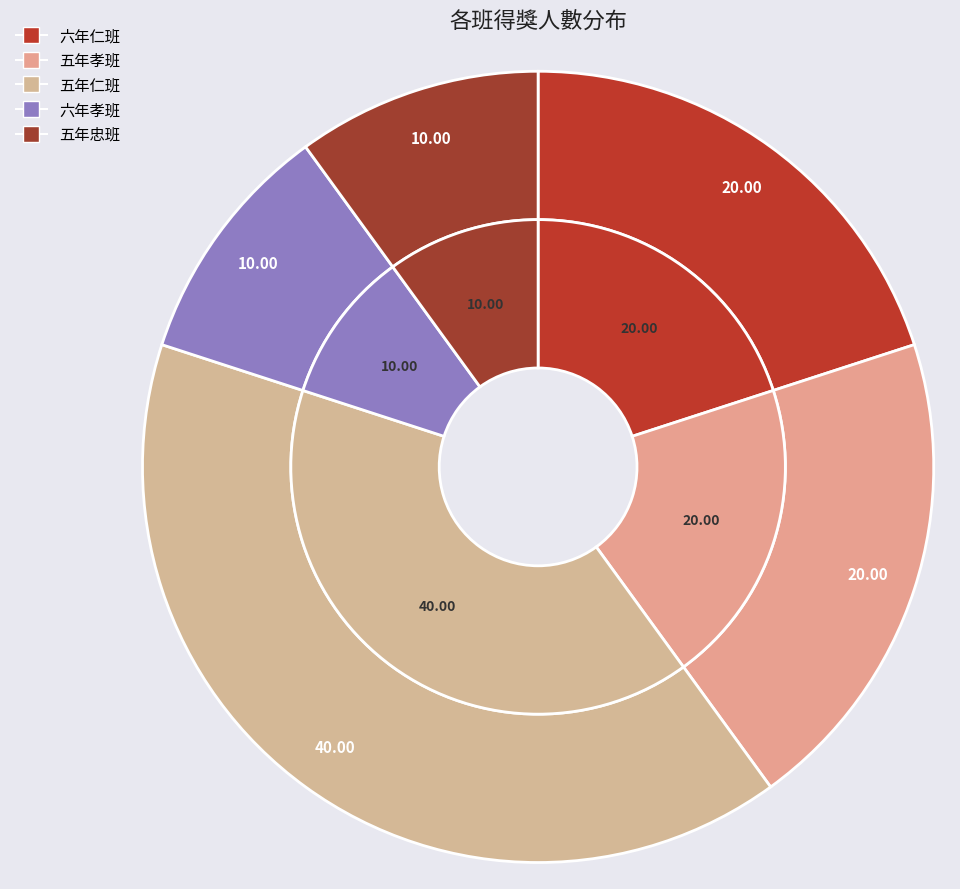

True or false: 六年仁班 accounts for 20% of the total.

True